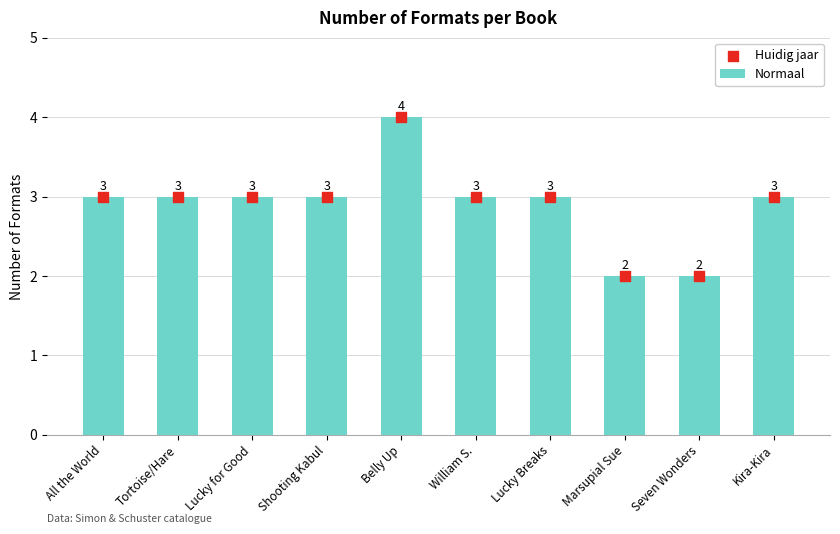

At which category is the sum across all series the highest?

Belly Up